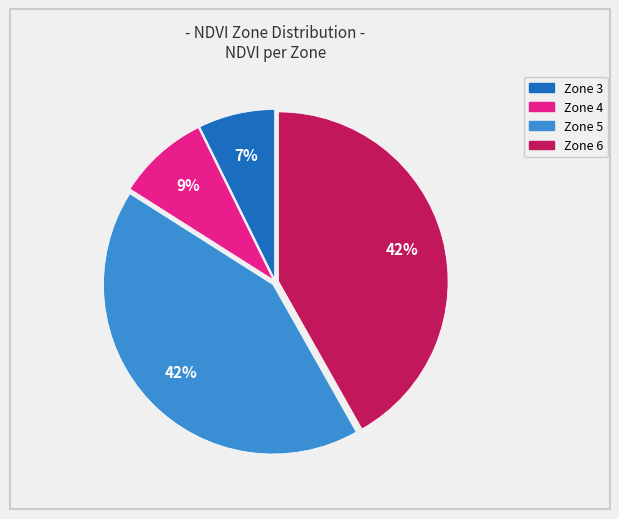

To the nearest percent, what is the average slice percentage?

25%